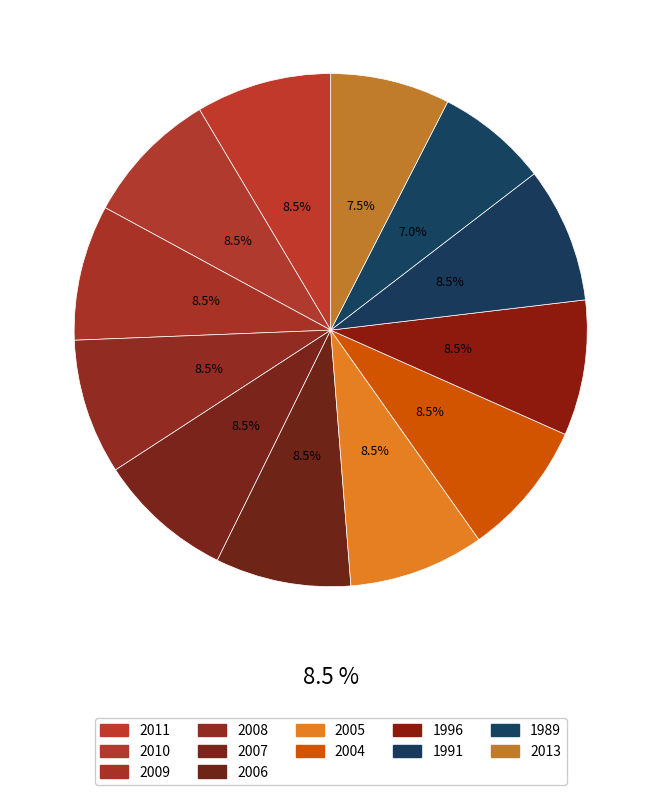

Is there any slice that represents more than half of the pie?

No